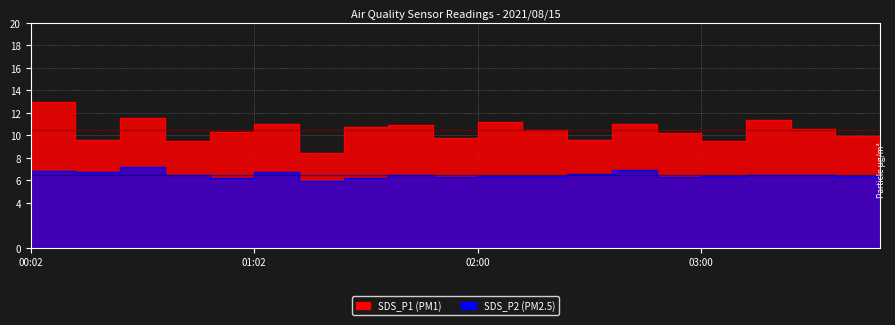

True or false: SDS_P1 and SDS_P2 intersect in this chart.

False